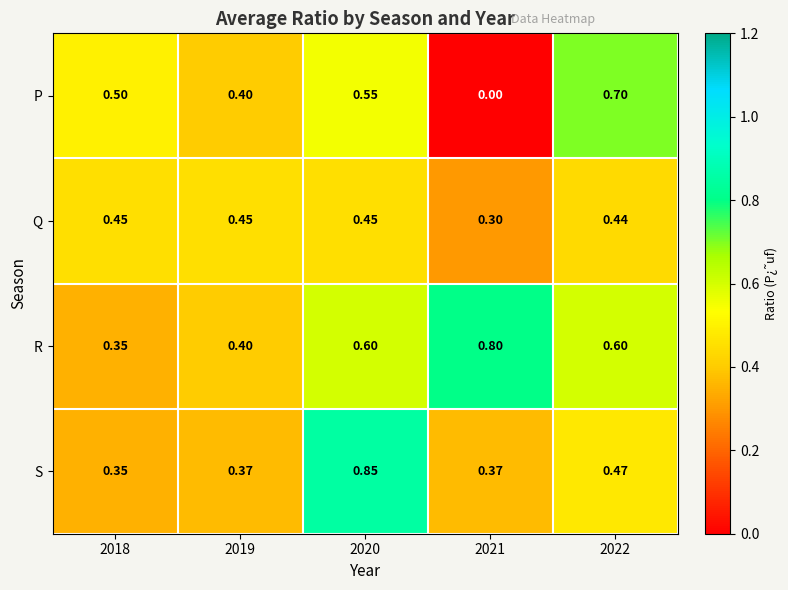

Which series has the largest total across all categories?

R